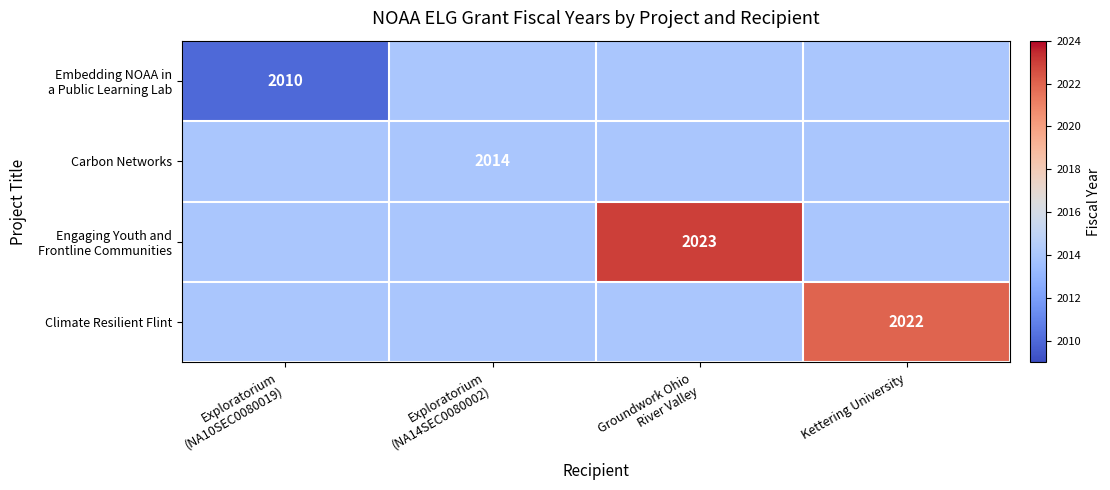

The Climate Resilient Flint series shows 3018 at Kettering University. True or false?

False